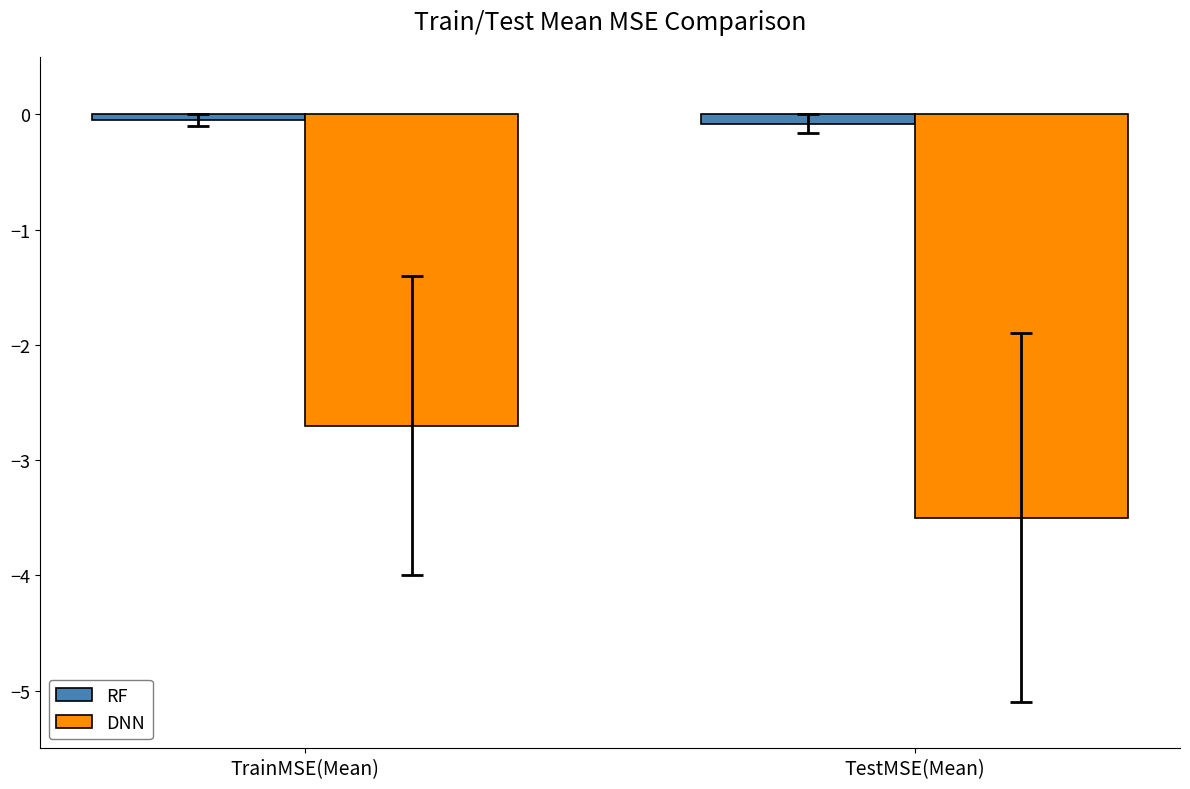

True or false: DNN has a value of -3.5 at TestMSE(Mean).

True